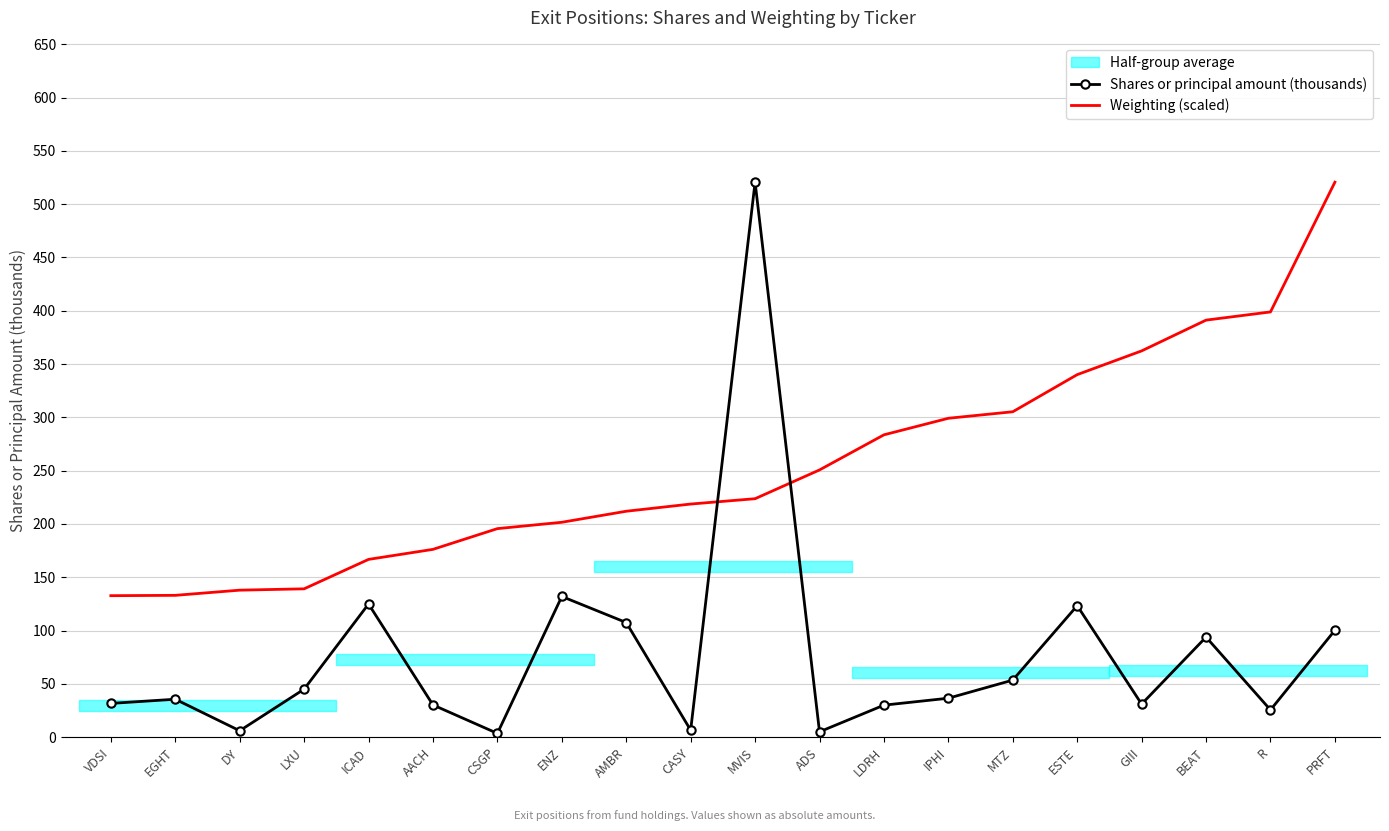

True or false: Weighting (scaled) has more than 2 points higher than both neighbors.

False